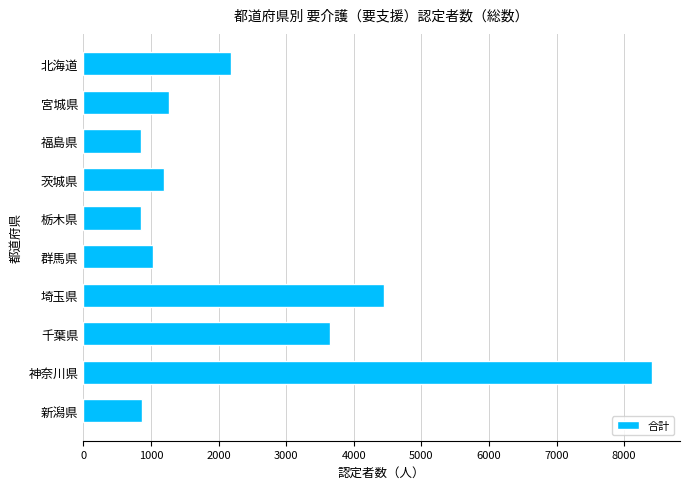

Where is the data nearest to the value 4629?

埼玉県